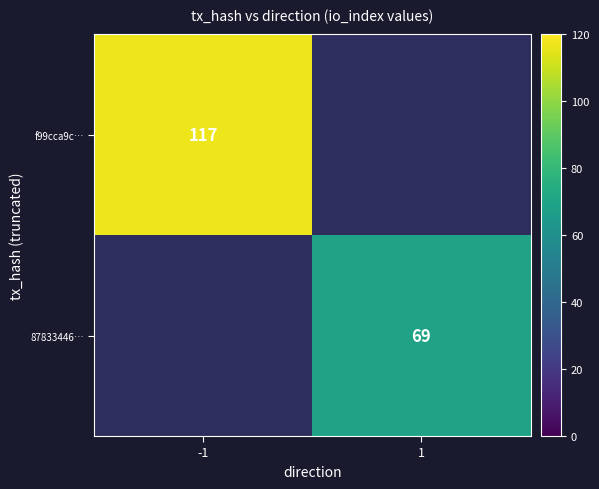

Is the value of 87833446… at 1 greater than the value of f99cca9c… at -1?

No